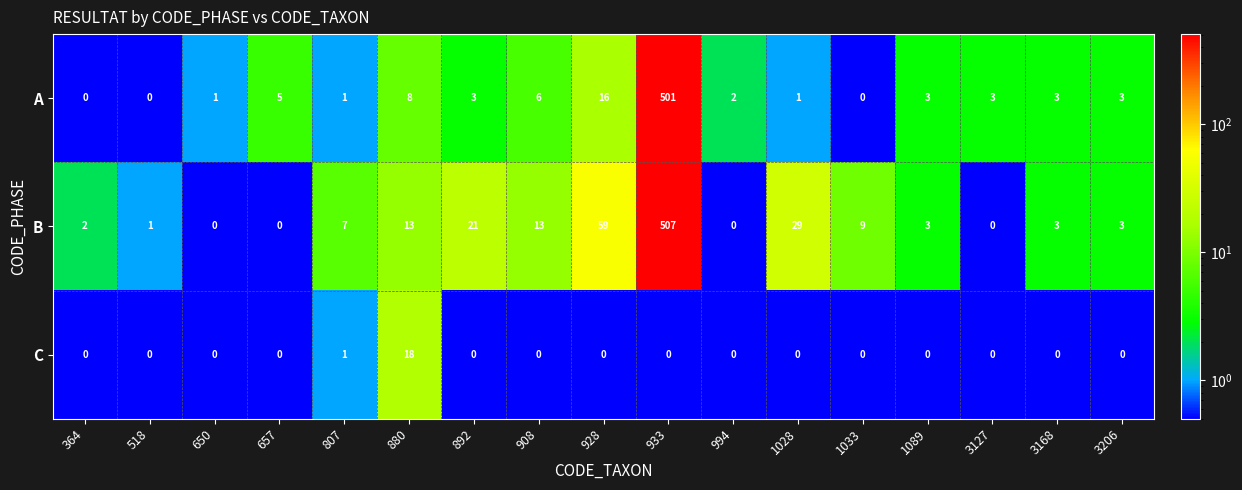

Is it true that B equals 3 at 3168?

True